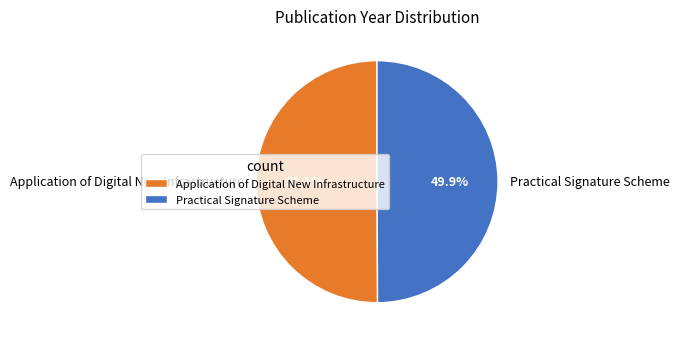

What portion of the pie excludes Application of Digital New Infrastructure?

49.9%